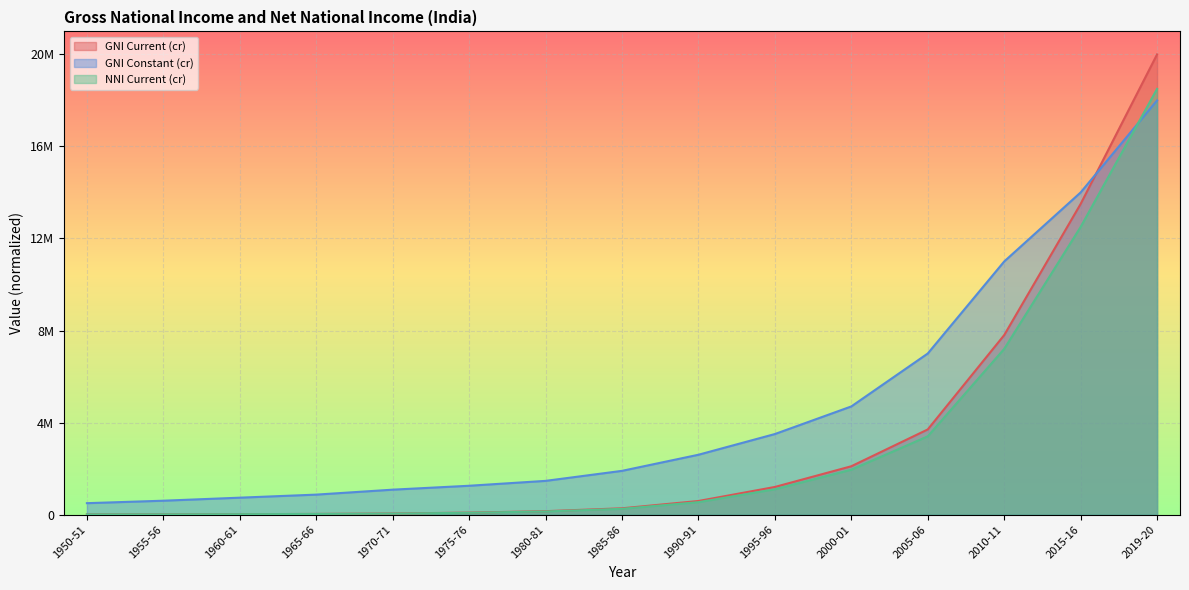

Rank the categories by GNI Constant (cr) value from lowest to highest.

1950-51, 1955-56, 1960-61, 1965-66, 1970-71, 1975-76, 1980-81, 1985-86, 1990-91, 1995-96, 2000-01, 2005-06, 2010-11, 2015-16, 2019-20